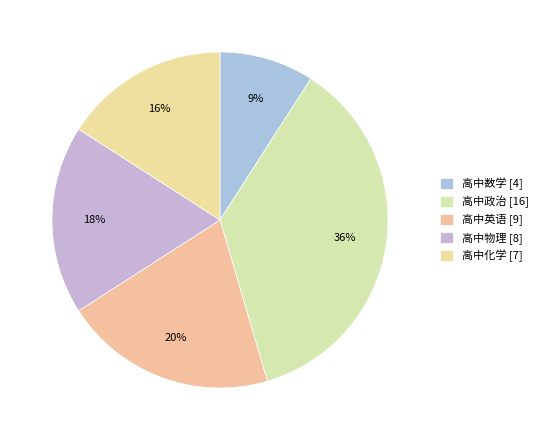

Which category has the smallest portion of the pie?

高中数学